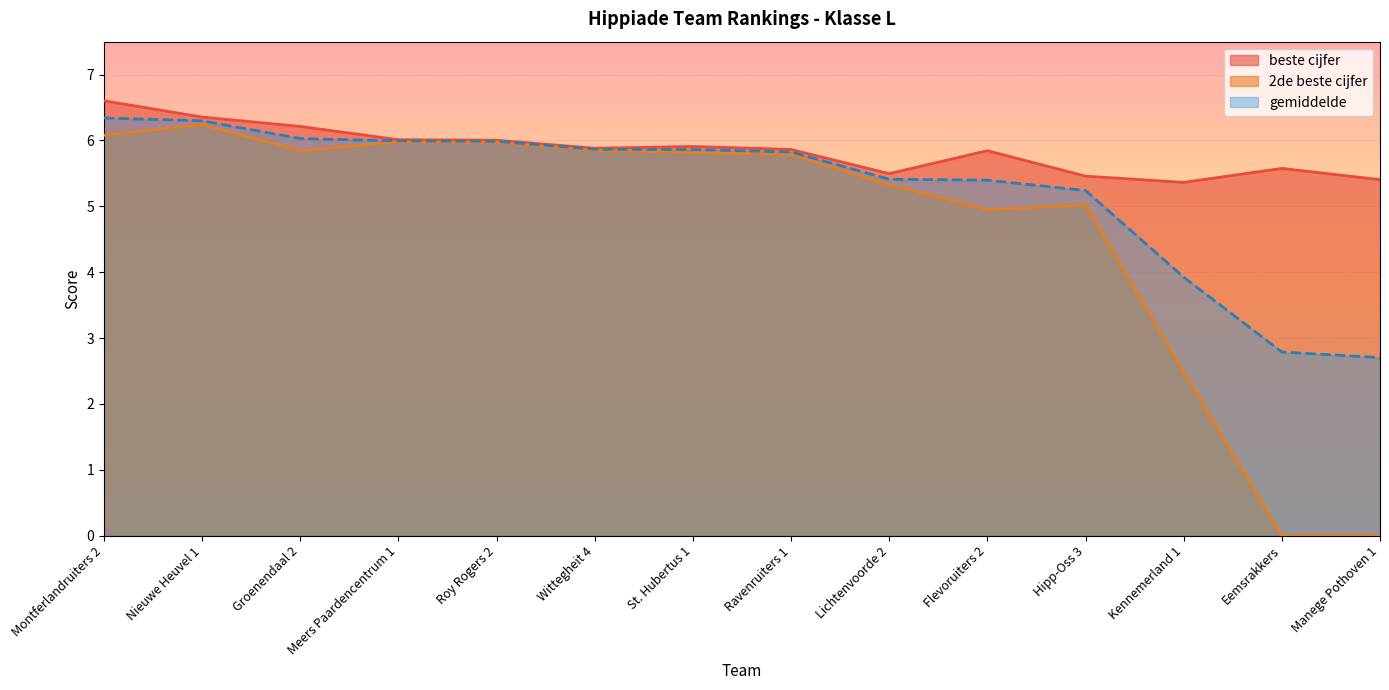

At how many categories does at least one series exceed 0?

14